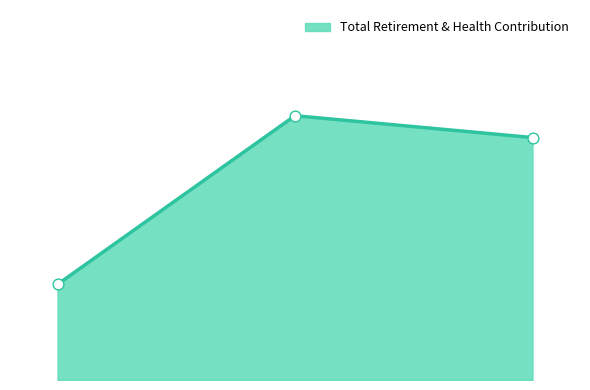

Is this an area chart (filled region under the line)?

Yes